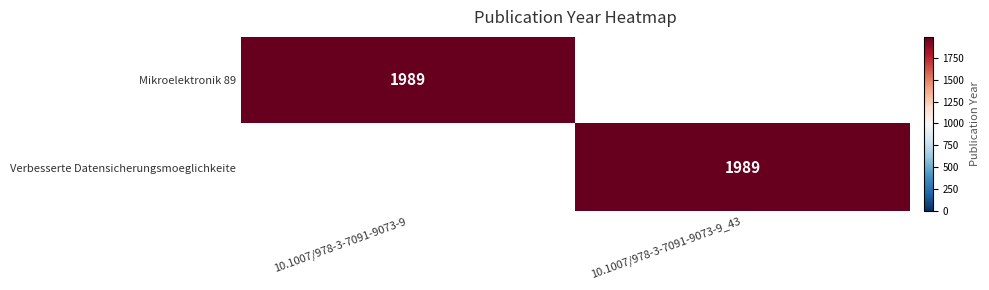

True or false: Mikroelektronik 89 has a value of 1094 at 10.1007/978-3-7091-9073-9.

False